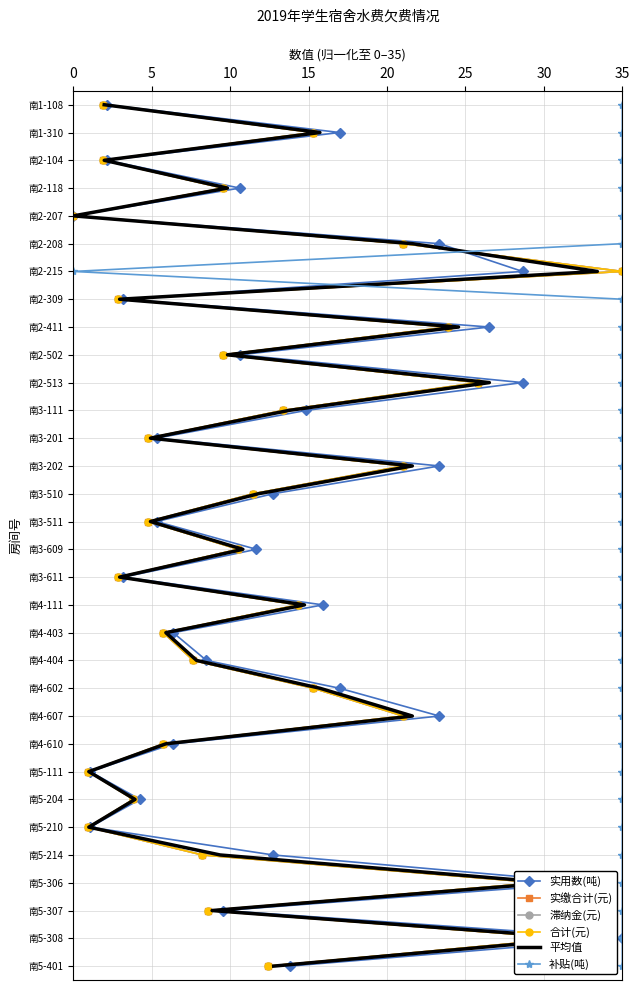

Is the value of 实缴合计(元) at 8 greater than the value of 合计(元) at 9?

No